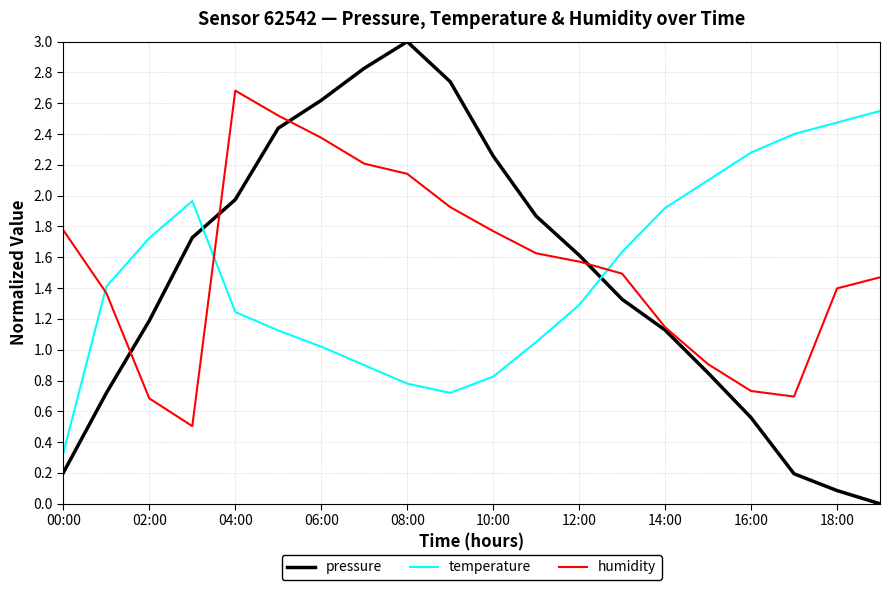

What is the greatest value displayed?

3.0